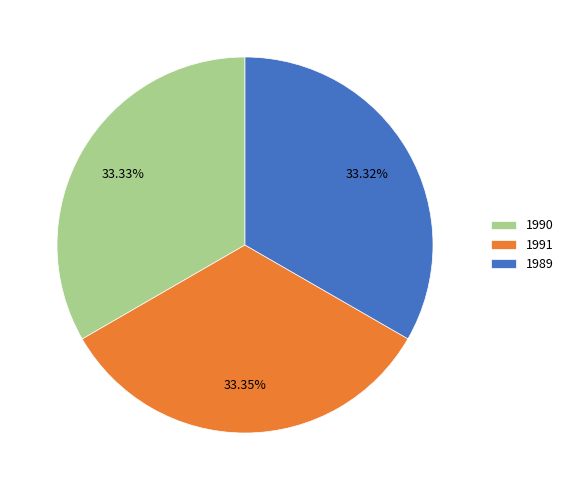

Does 1991 represent more than half of the total?

No